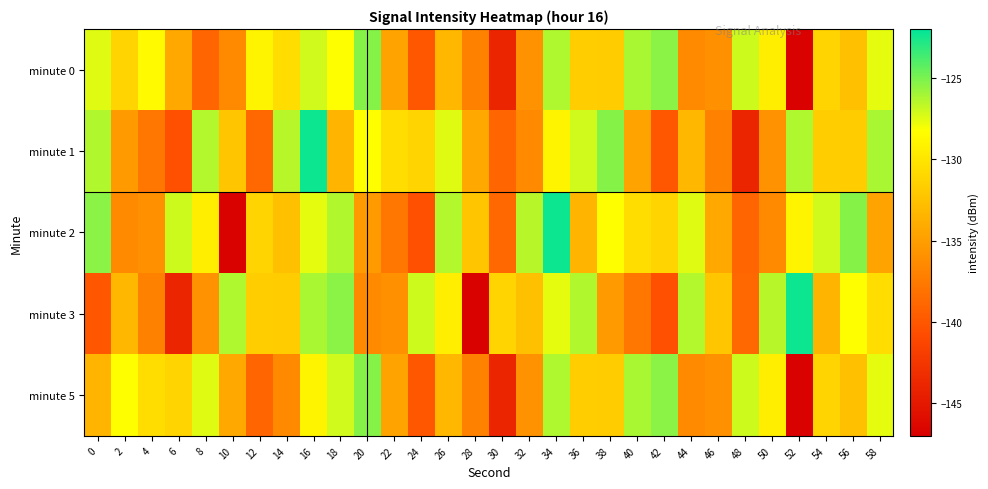

Reading left to right, list all the values displayed in this chart.

minute 0: 0=-127.5	2=-131.2	4=-128.6	6=-134.3	8=-139.0	10=-136.4	12=-129.0	14=-130.6	16=-127.1	18=-128.3	20=-125.3	22=-134.7	24=-140.1	26=-133.3	28=-137.1	30=-144.0	32=-135.9	34=-126.3	36=-131.7	38=-131.8	40=-126.2	42=-125.4	44=-136.4	46=-135.9	48=-127.1	50=-129.4	52=-146.7	54=-131.2	56=-132.6	58=-127.7
minute 1: 0=-126.4	2=-135.3	4=-137.7	6=-140.5	8=-126.4	10=-132.2	12=-138.7	14=-126.5	16=-122.4	18=-133.5	20=-128.3	22=-130.6	24=-131.2	26=-127.5	28=-134.3	30=-139.0	32=-136.4	34=-129.0	36=-127.1	38=-125.3	40=-134.7	42=-140.1	44=-133.3	46=-137.1	48=-144.0	50=-135.9	52=-126.3	54=-131.7	56=-131.8	58=-126.2
minute 2: 0=-125.4	2=-136.4	4=-135.9	6=-127.1	8=-129.4	10=-146.7	12=-131.2	14=-132.6	16=-127.7	18=-126.4	20=-135.3	22=-137.7	24=-140.5	26=-126.4	28=-132.2	30=-138.7	32=-126.5	34=-122.4	36=-133.5	38=-128.3	40=-130.6	42=-131.2	44=-127.5	46=-134.3	48=-139.0	50=-136.4	52=-129.0	54=-127.1	56=-125.3	58=-134.7
minute 3: 0=-140.1	2=-133.3	4=-137.1	6=-144.0	8=-135.9	10=-126.3	12=-131.7	14=-131.8	16=-126.2	18=-125.4	20=-136.4	22=-135.9	24=-127.1	26=-129.4	28=-146.7	30=-131.2	32=-132.6	34=-127.7	36=-126.4	38=-135.3	40=-137.7	42=-140.5	44=-126.4	46=-132.2	48=-138.7	50=-126.5	52=-122.4	54=-133.5	56=-128.3	58=-130.6
minute 5: 0=-133.5	2=-128.3	4=-130.6	6=-131.2	8=-127.5	10=-134.3	12=-139.0	14=-136.4	16=-129.0	18=-127.1	20=-125.3	22=-134.7	24=-140.1	26=-133.3	28=-137.1	30=-144.0	32=-135.9	34=-126.3	36=-131.7	38=-131.8	40=-126.2	42=-125.4	44=-136.4	46=-135.9	48=-127.1	50=-129.4	52=-146.7	54=-131.2	56=-132.6	58=-127.7